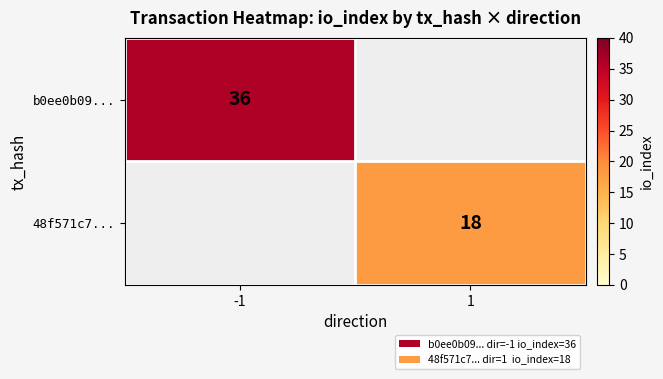

True or false: b0ee0b09... has a value of 23 at -1.

False